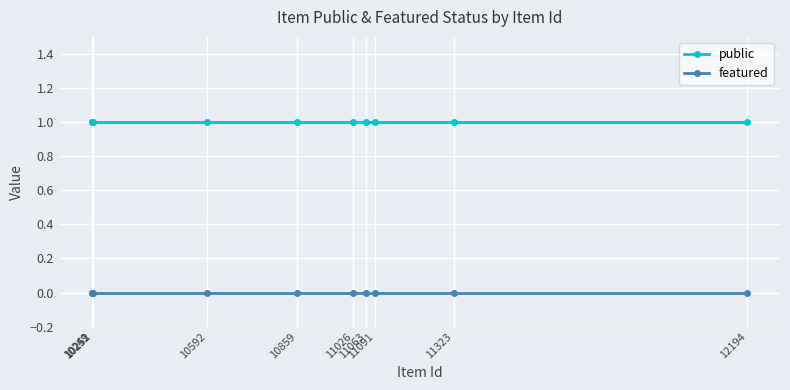

At how many categories does at least one series exceed 0?

10